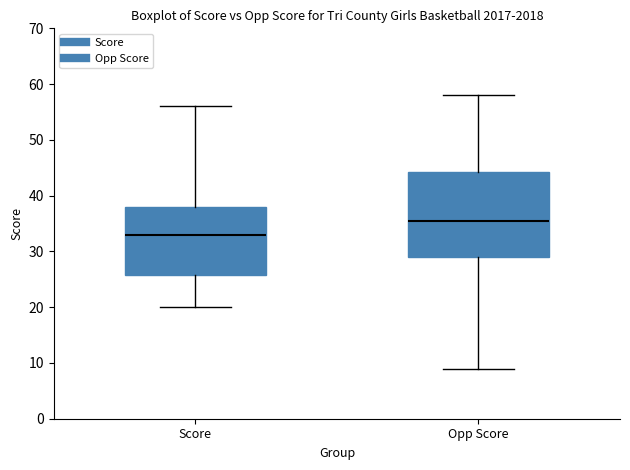

Which box has the highest median line?

Opp Score